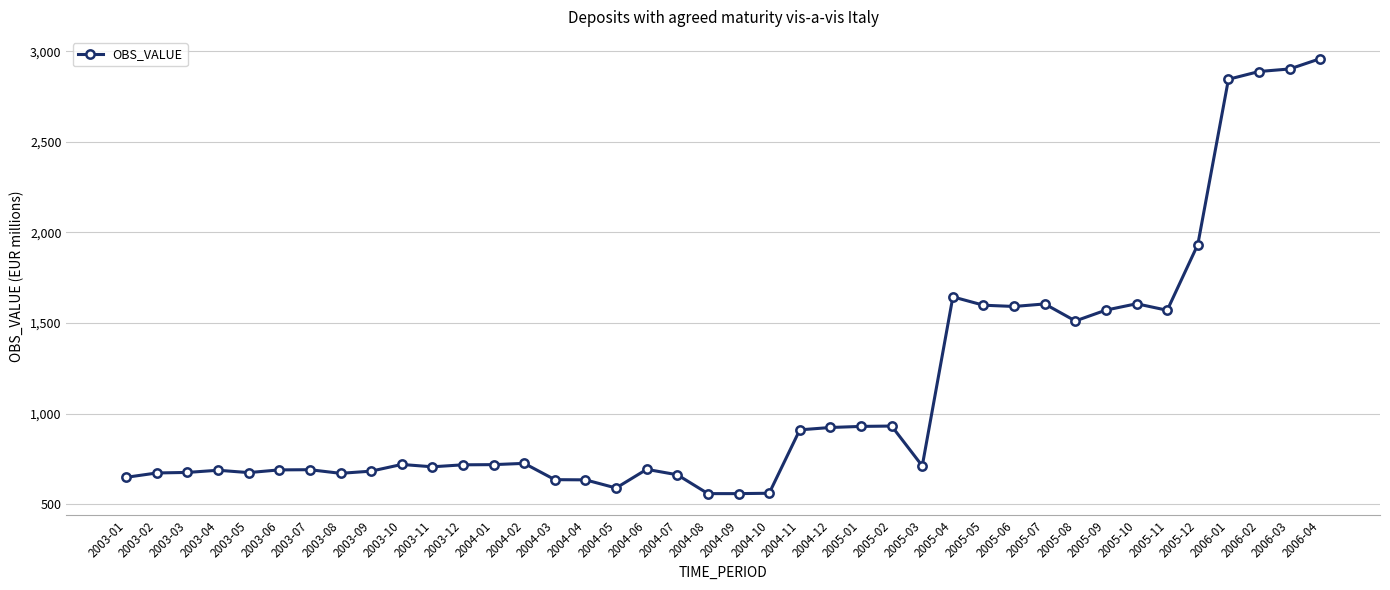

What is the average value?

1130